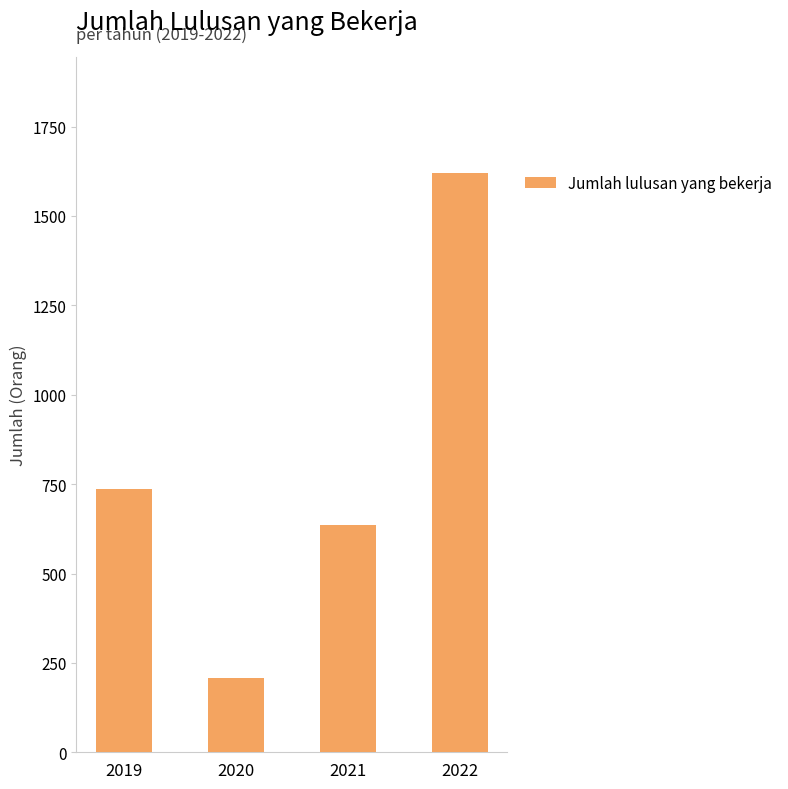

Is it true that the value at 2022 is 1621?

True